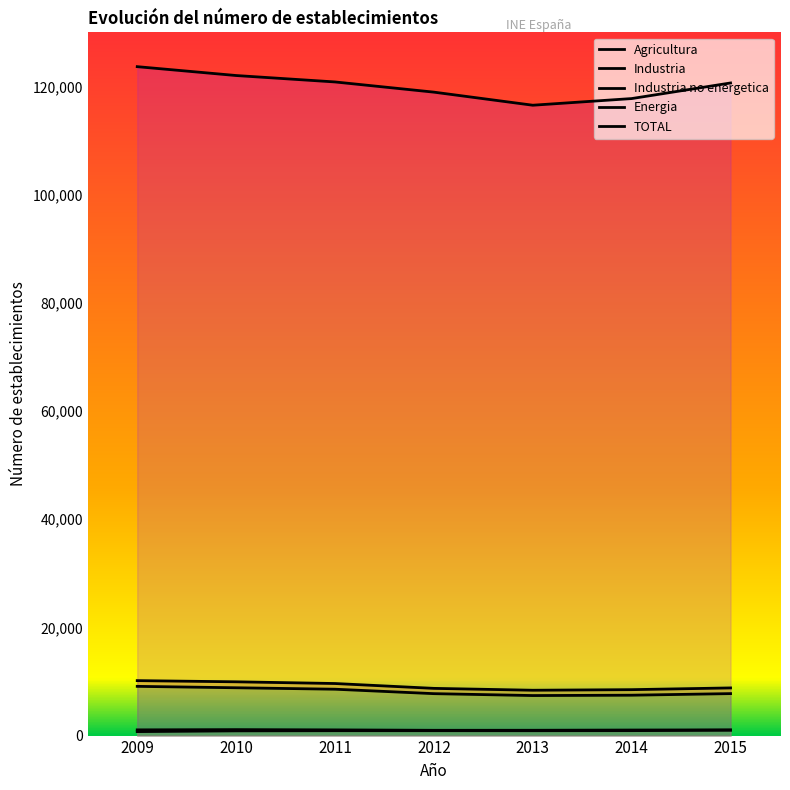

What is the total value across all series at 2012?

137304